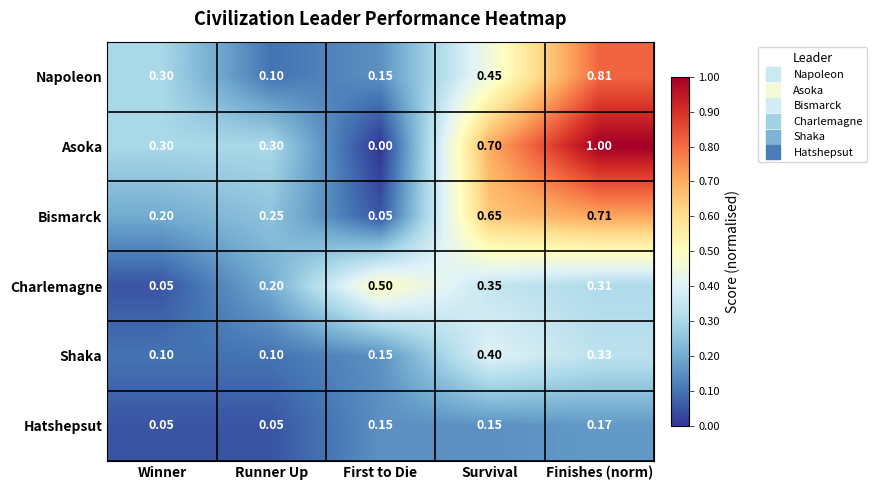

Which series has the largest range (max minus min)?

Asoka